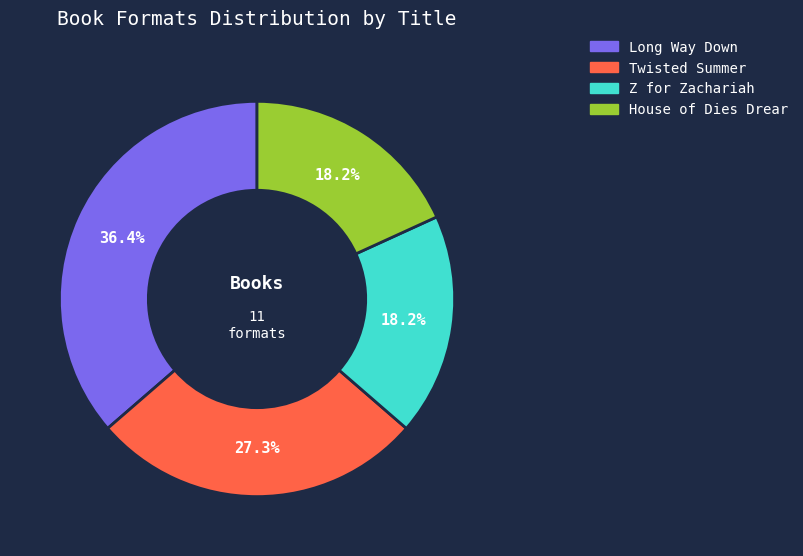

Does any single category account for the majority?

No